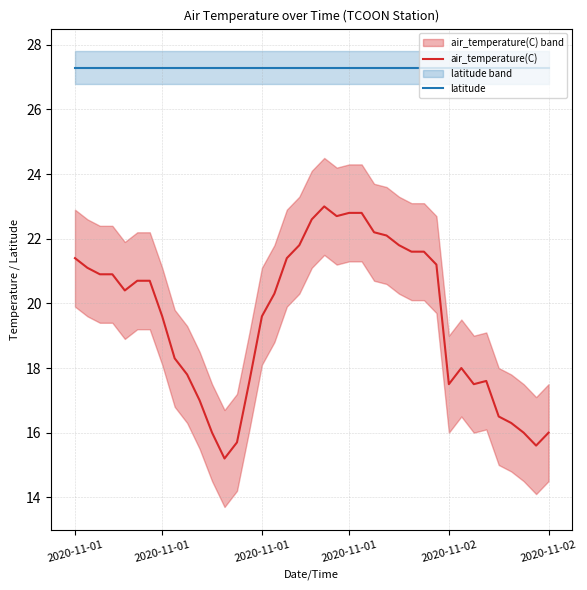

At which label does air_temperature(C) reach its peak?

20